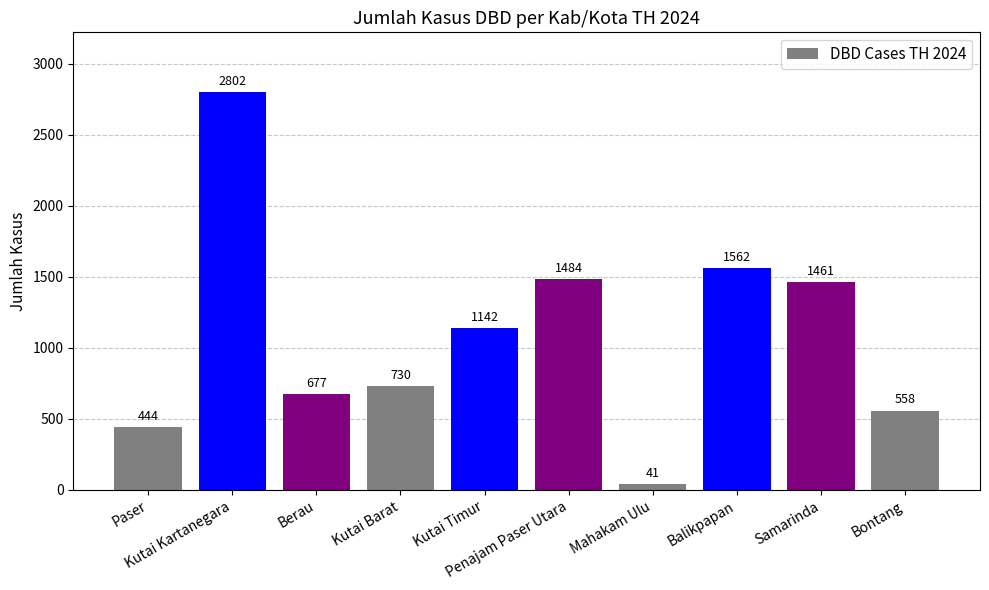

Which category has the highest value across all series?

Kutai Kartanegara